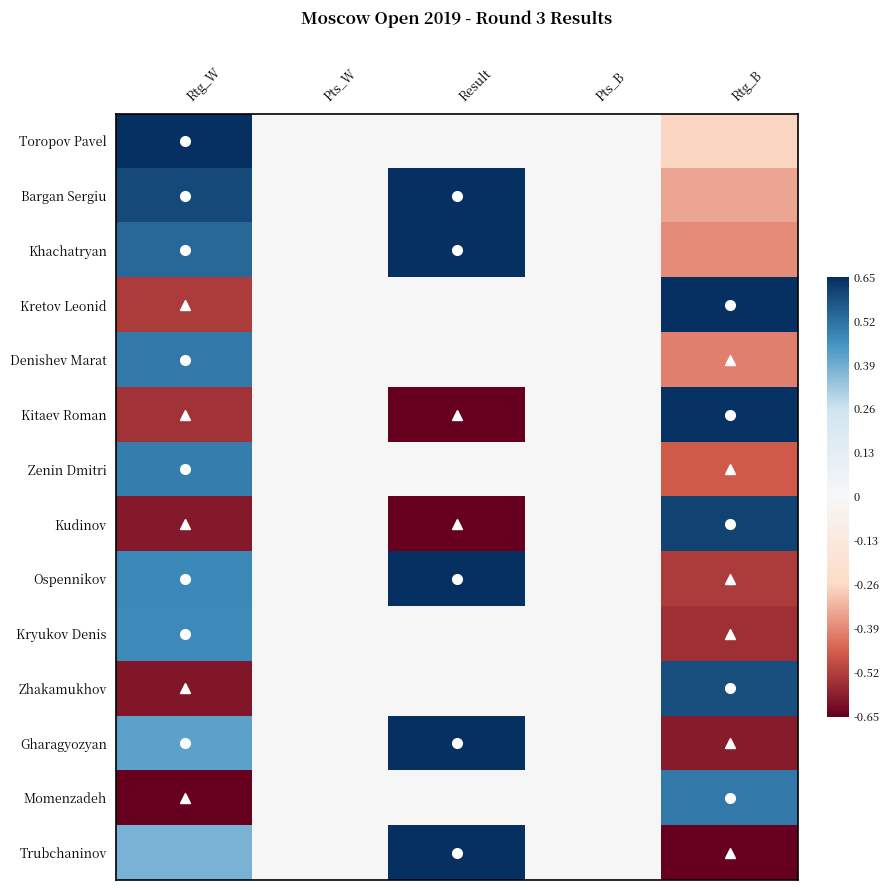

At which category is the sum across all series the highest?

Result